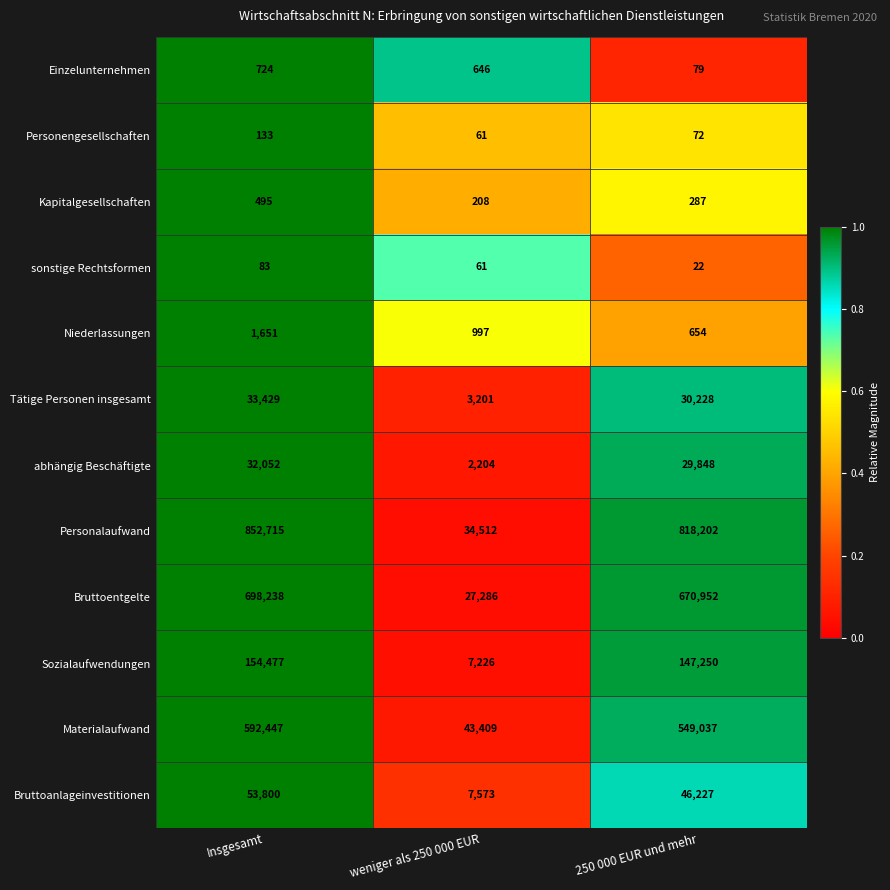

Is the value of Personengesellschaften at weniger als 250 000 EUR greater than the value of Bruttoentgelte at 250 000 EUR und mehr?

No